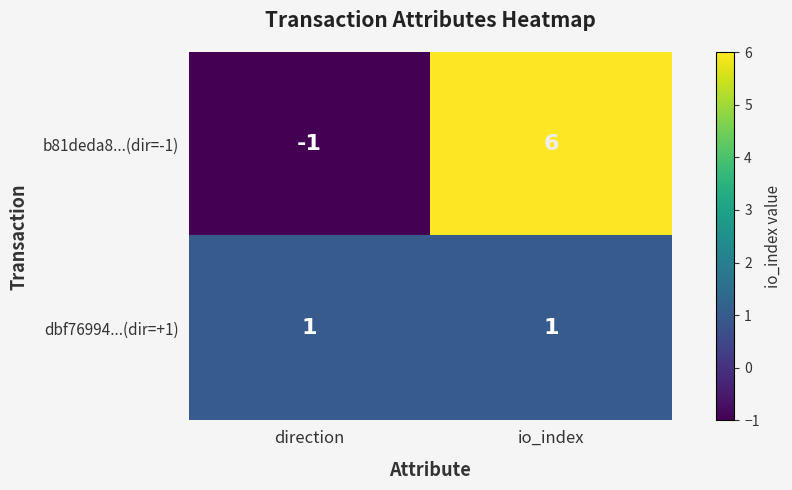

What is the maximum value for b81deda8...(dir=-1)?

6